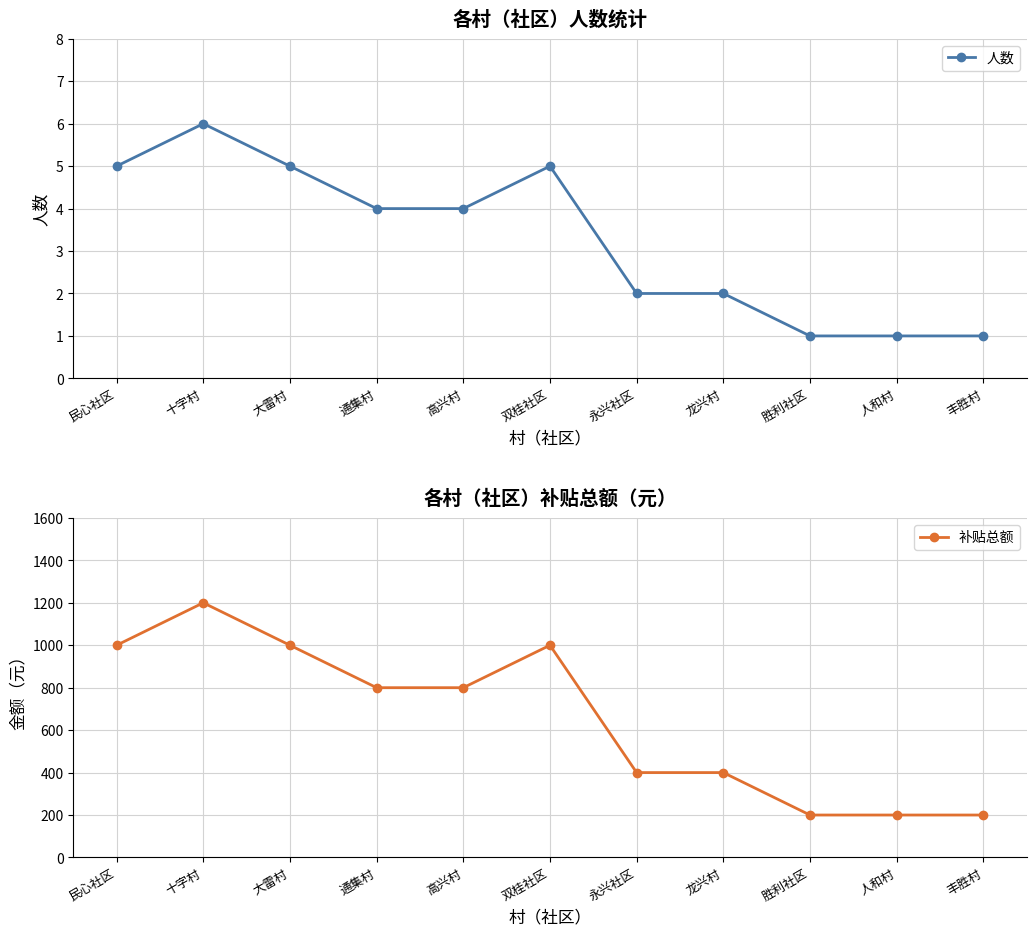

At which label is 补贴总额 closest to 700?

通集村